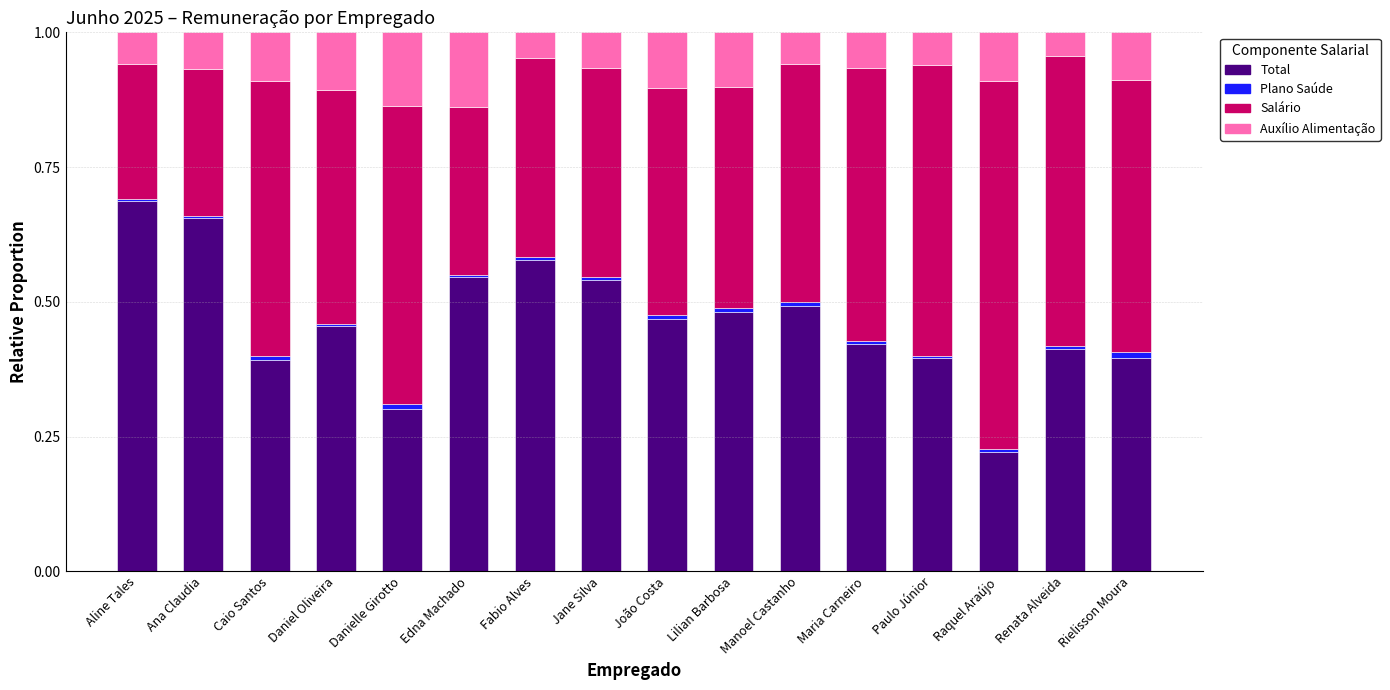

Is it true that Total equals 0.5 at Jane Silva?

True